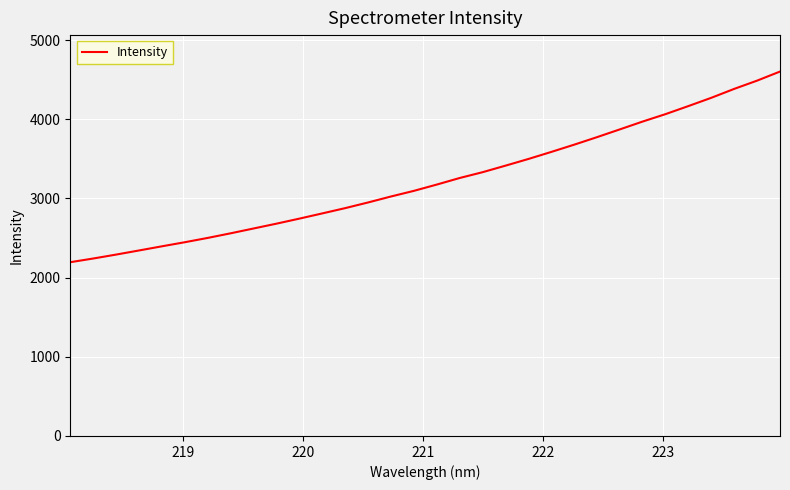

What is the difference between the maximum and minimum values?

2408.5